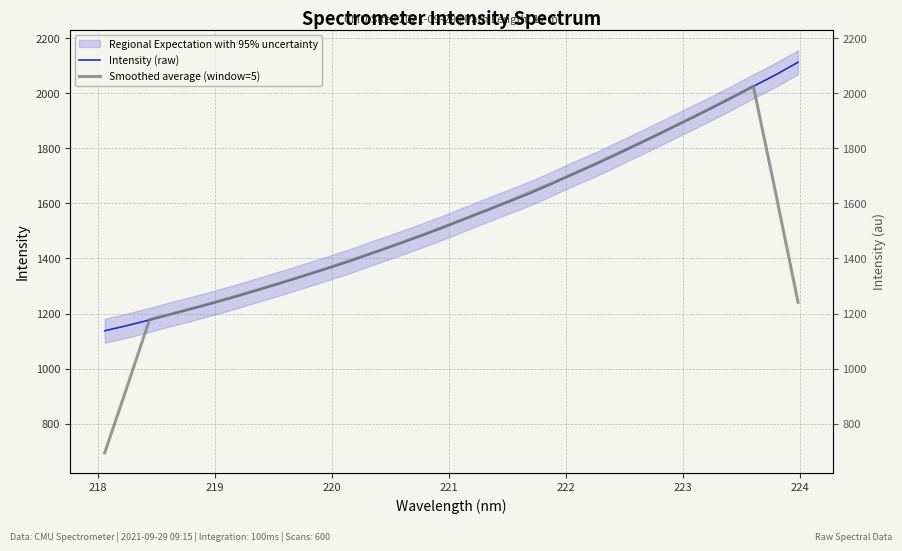

True or false: Smoothed average (window=5) has more than 0 points higher than both neighbors.

True